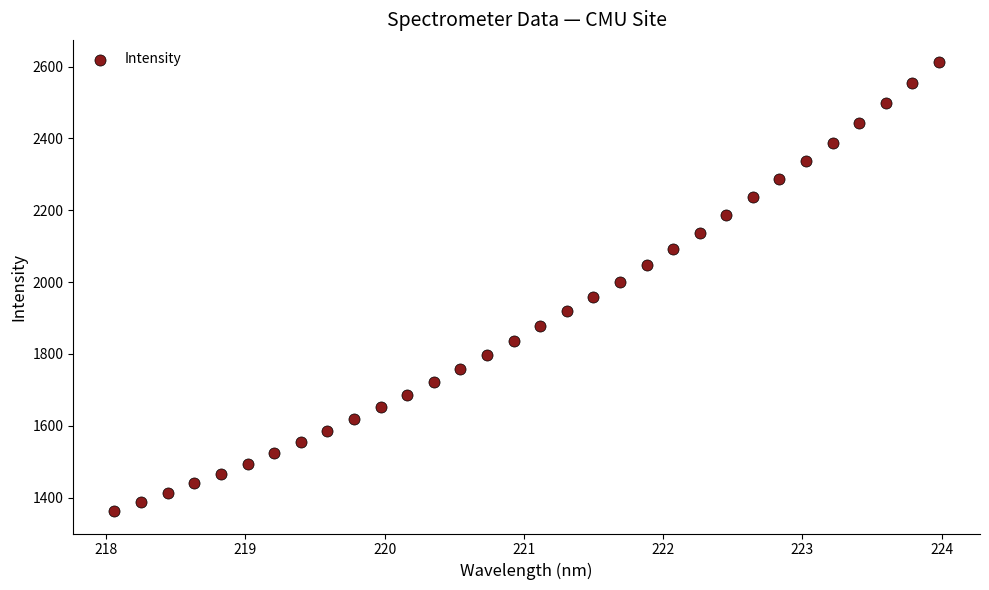

What is the range of Y values (max minus min)?

1249.0